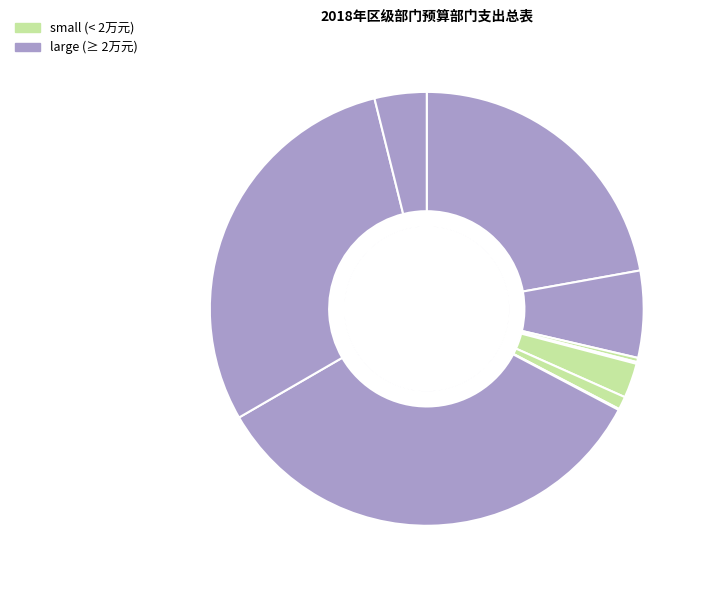

What percentage is NOT represented by 行政单位医疗?

97.4%